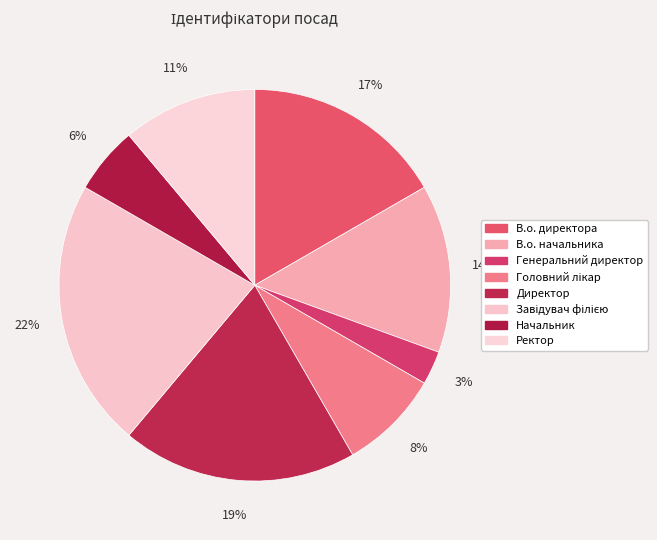

What is the ratio of the value at Головний лікар to the value at В.о. директора?

0.5